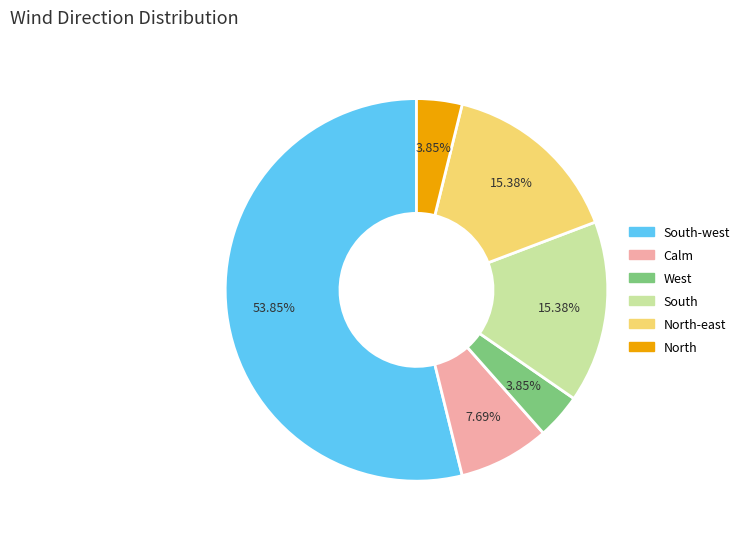

How many segments does this pie chart have?

6